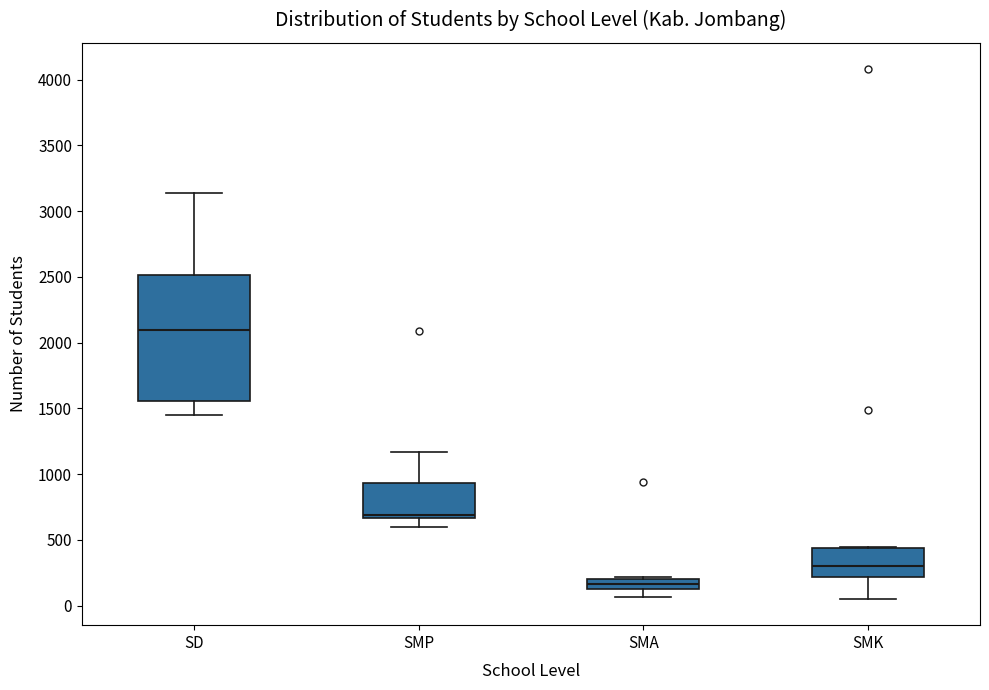

Reading left to right, read every box against the y-axis: the position of its median line, the range the box covers, and the ends of its whiskers. The values are not printed on the chart, so give them approximately, as read against the axis.

SD: median 2100, box 1550 to 2500, whiskers 1450 to 3150
SMP: median 700, box 650 to 950, whiskers 600 to 1150
SMA: median 150 (inside the box), box 150 to 200, whiskers 50 to 200
SMK: median 300, box 200 to 450, whiskers 50 to 450